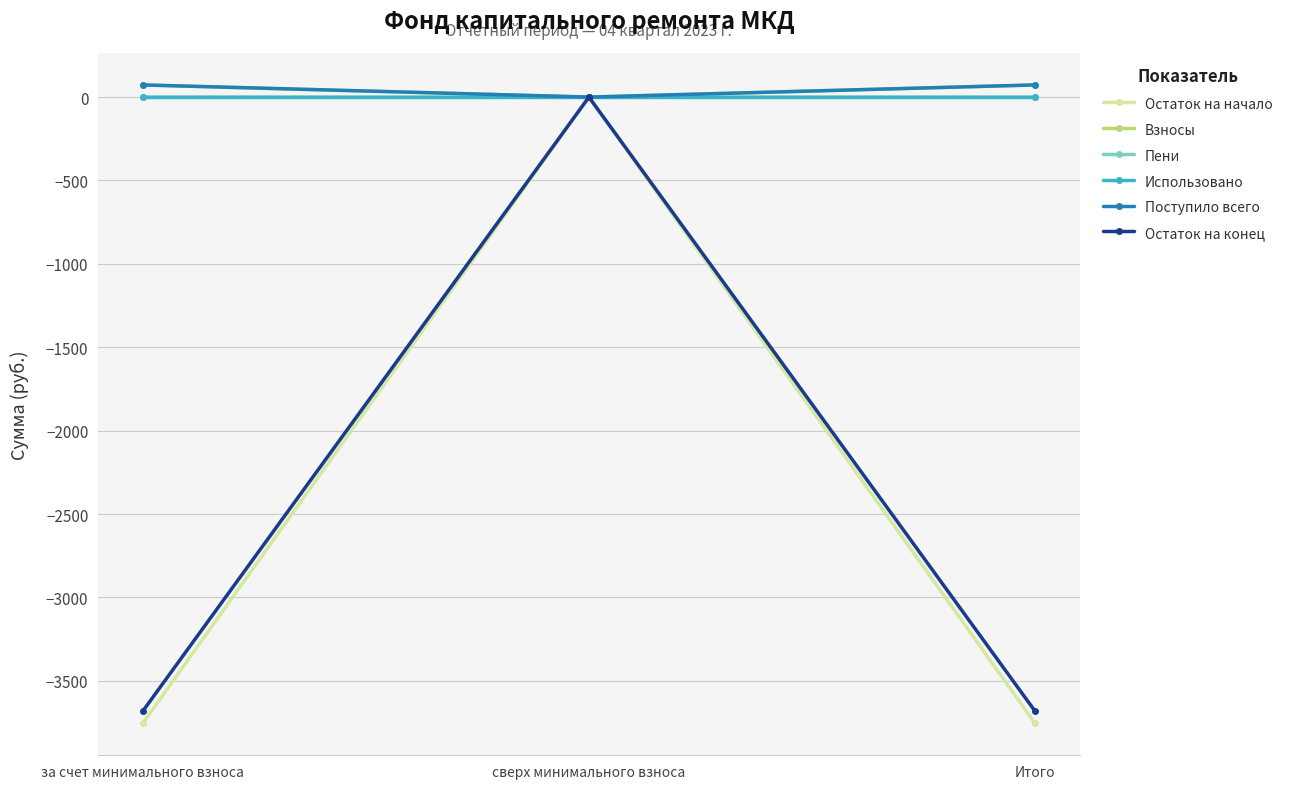

Which series has the widest spread of values?

Остаток на начало